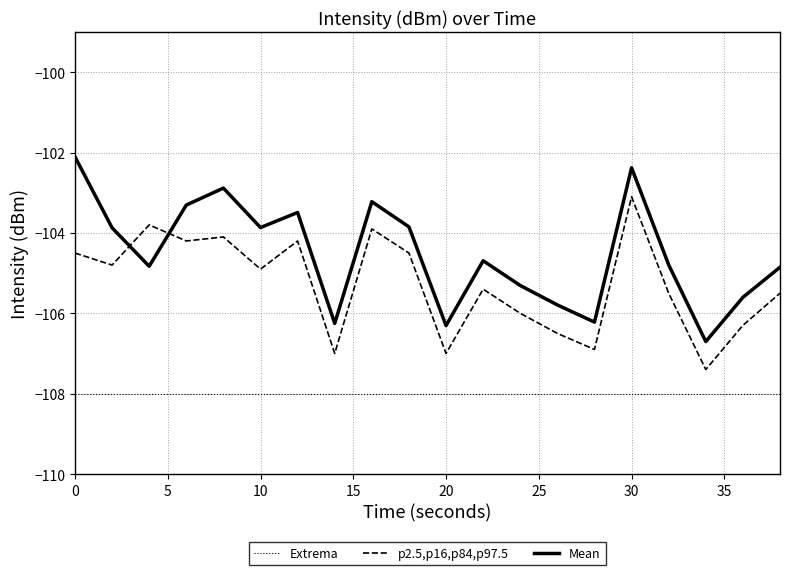

What is the difference between the maximum and minimum values in the p2.5,p16,p84,p97.5 series?

4.3